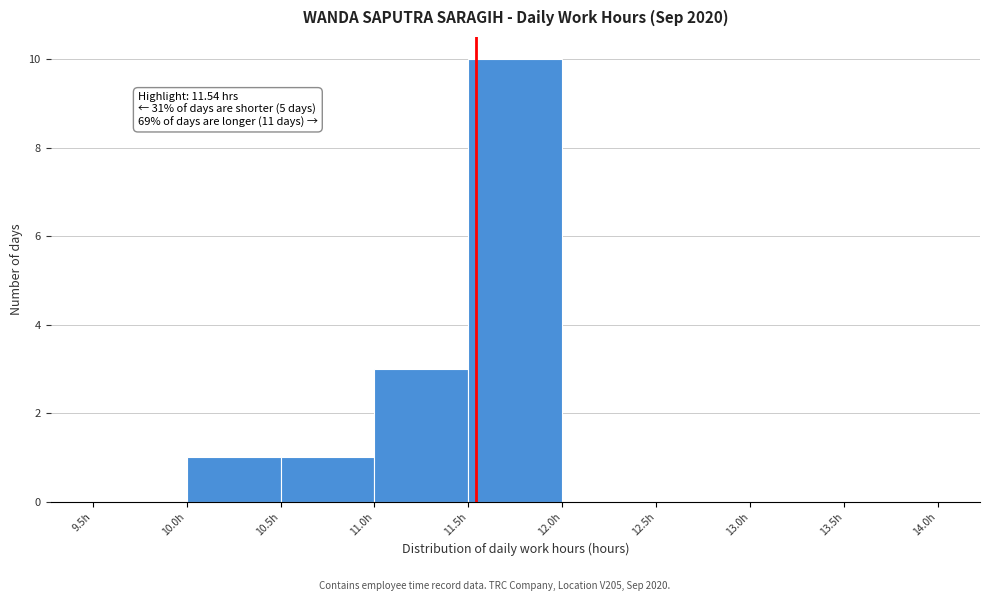

Over which range of the x-axis is the bar tallest?

11.5 to 12.0